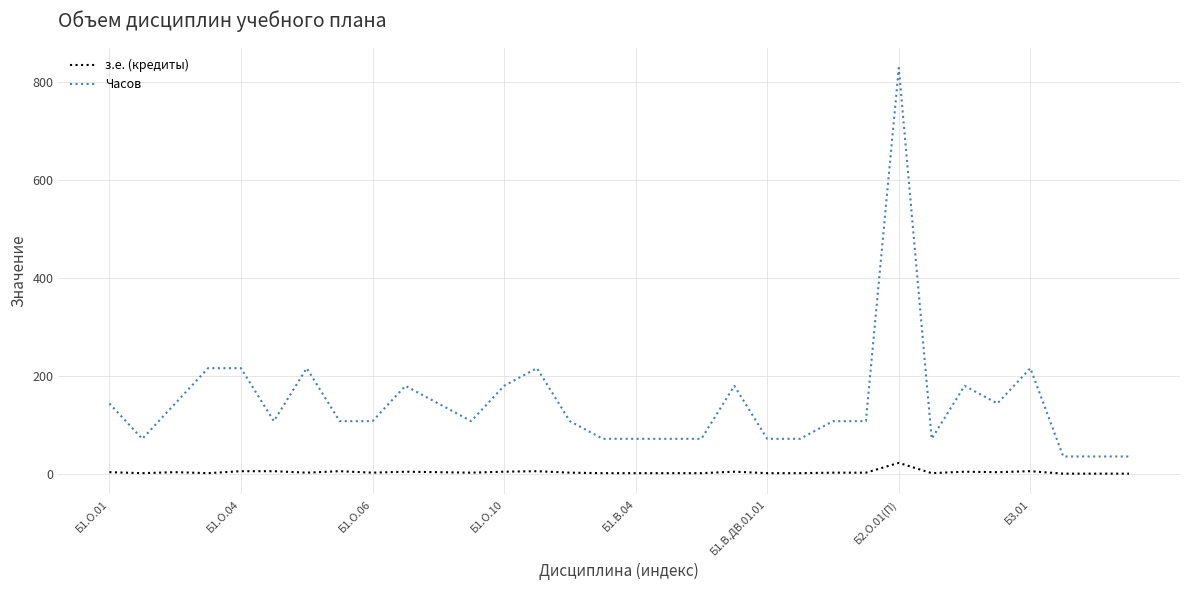

What is the maximum value shown in the chart?

828